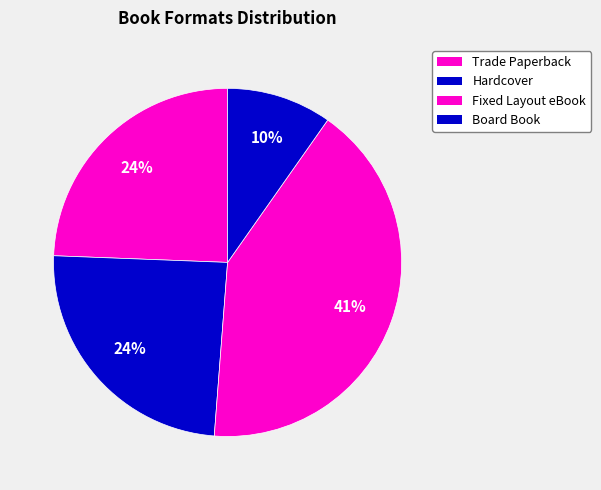

Do Board Book and Fixed Layout eBook together represent more than half of the pie?

Yes